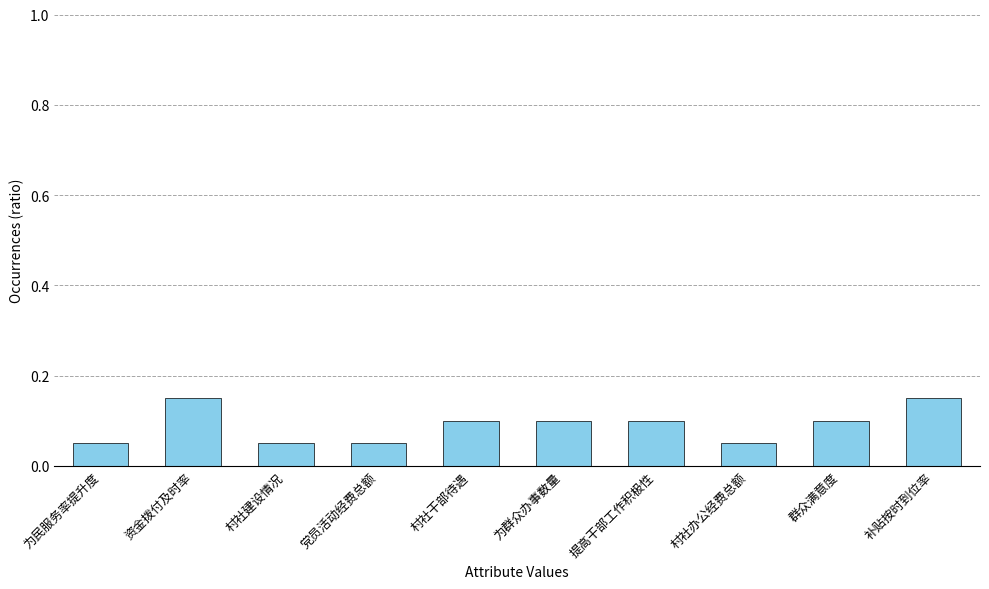

What is the label of the 5th bar from the left?

村社干部待遇